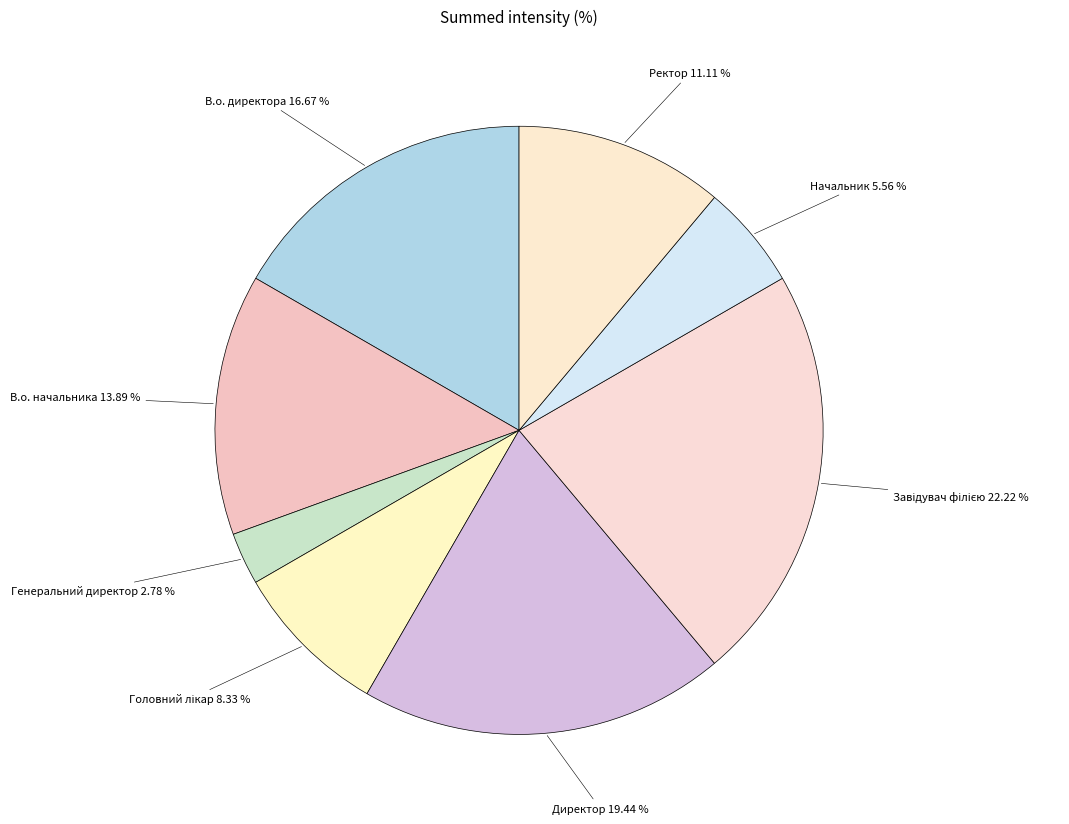

To the nearest percent, what is the difference between the Директор and Начальник slice percentages?

14%